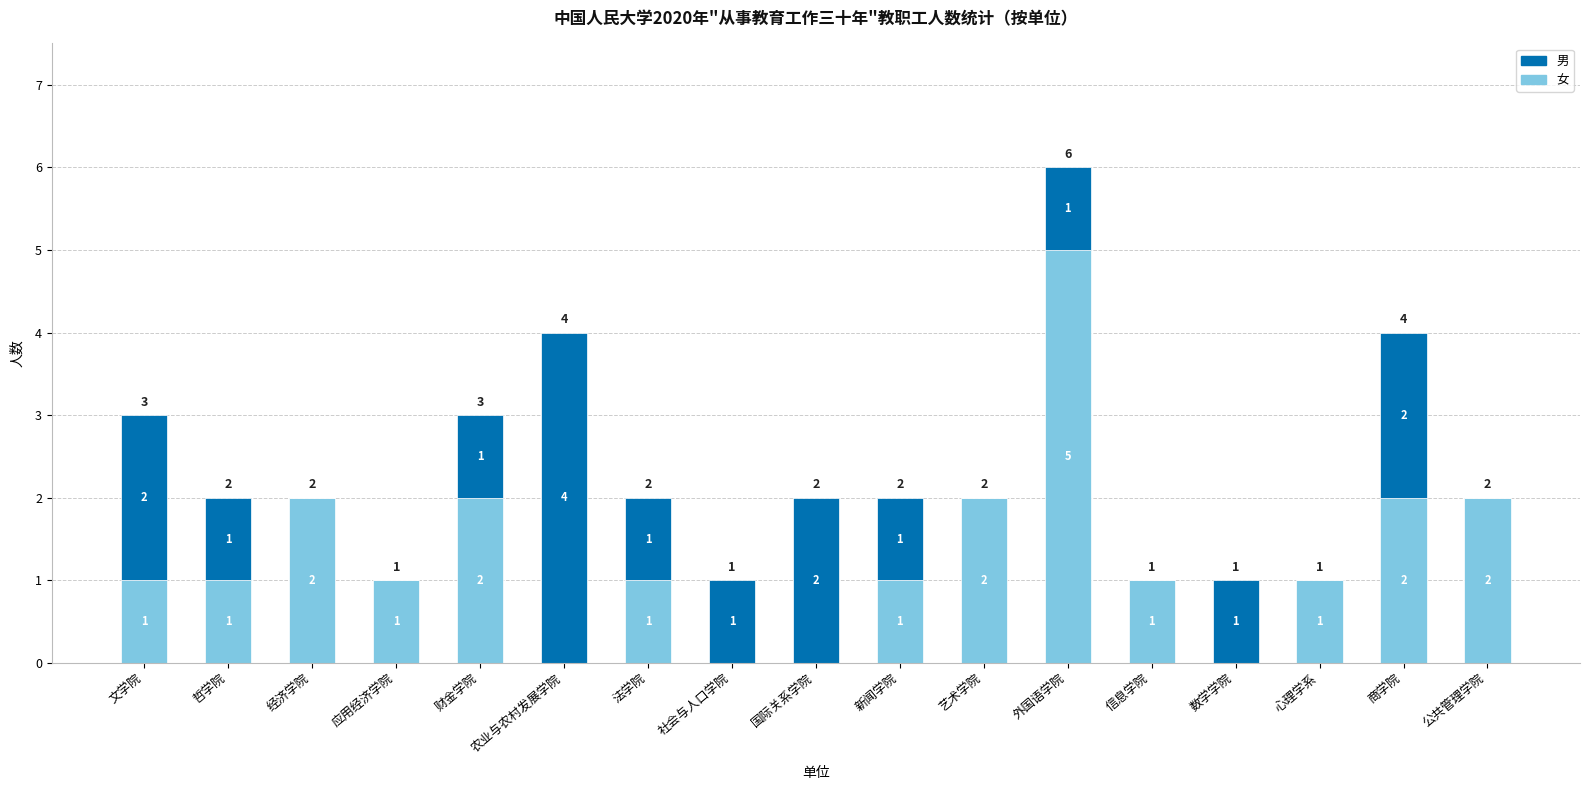

How many categories are shown in the chart?

17